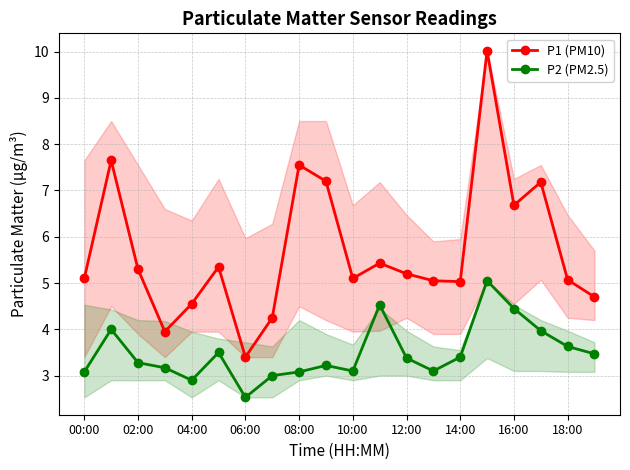

What is the label of the 18th point from the left?

17